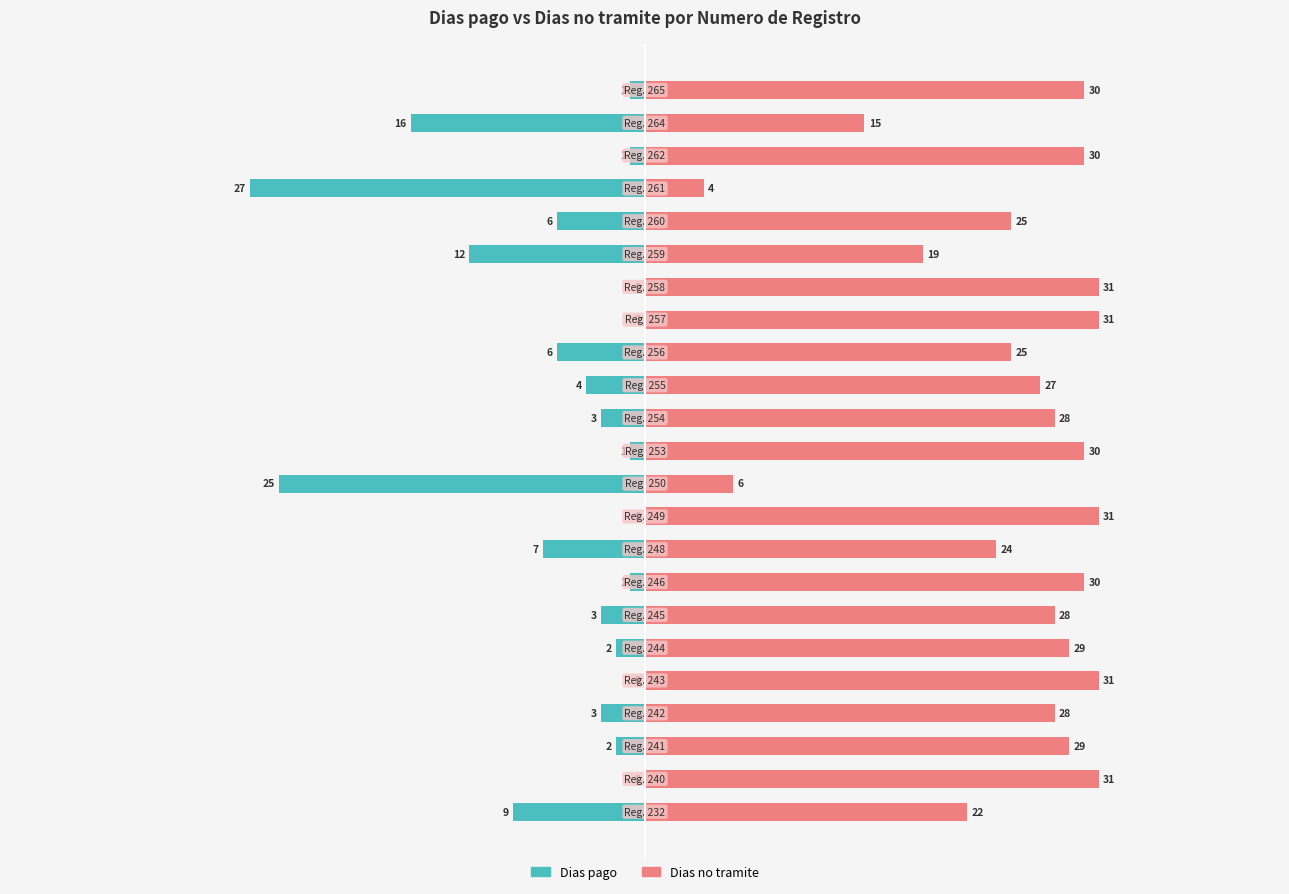

How many groups of bars are there?

23